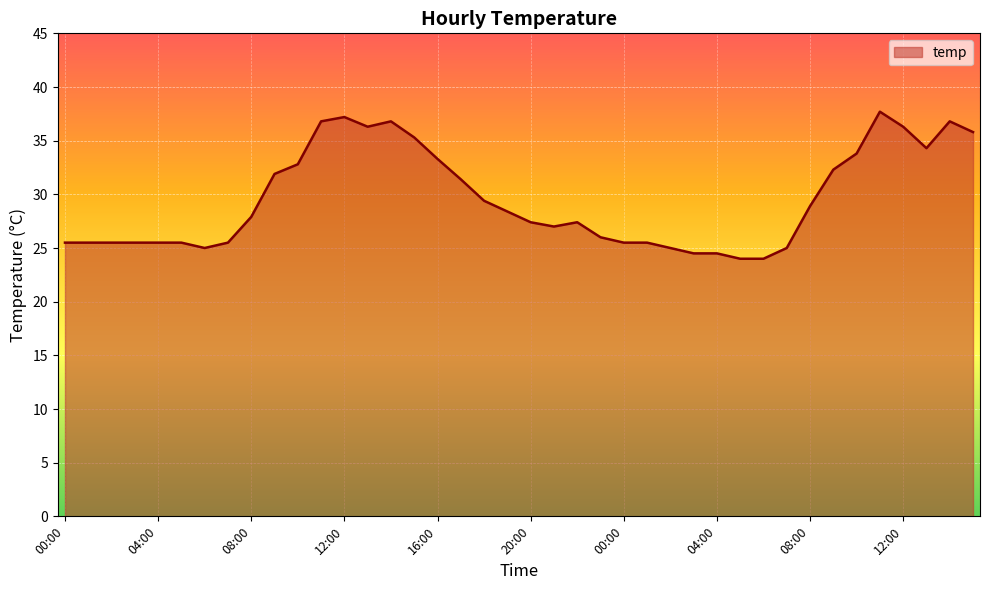

What is the minimum value shown in the chart?

24.0